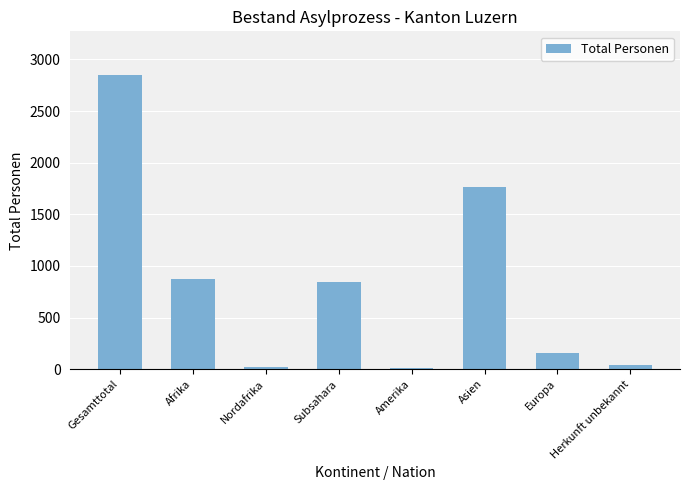

What is the label of the 1st bar from the right?

Herkunft unbekannt